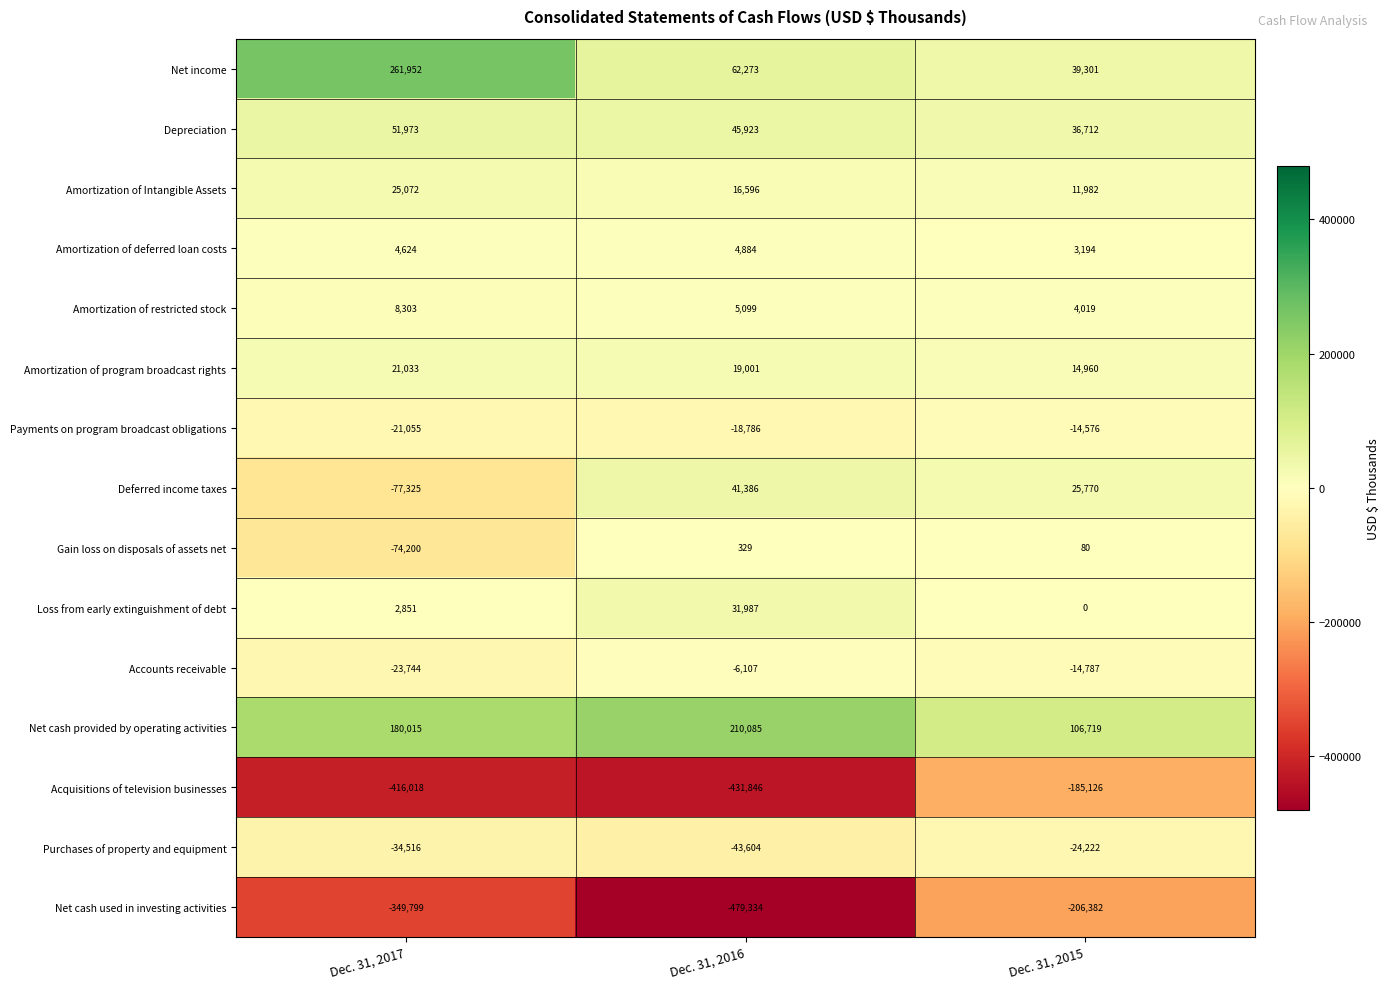

What is the maximum value shown in the chart?

261952